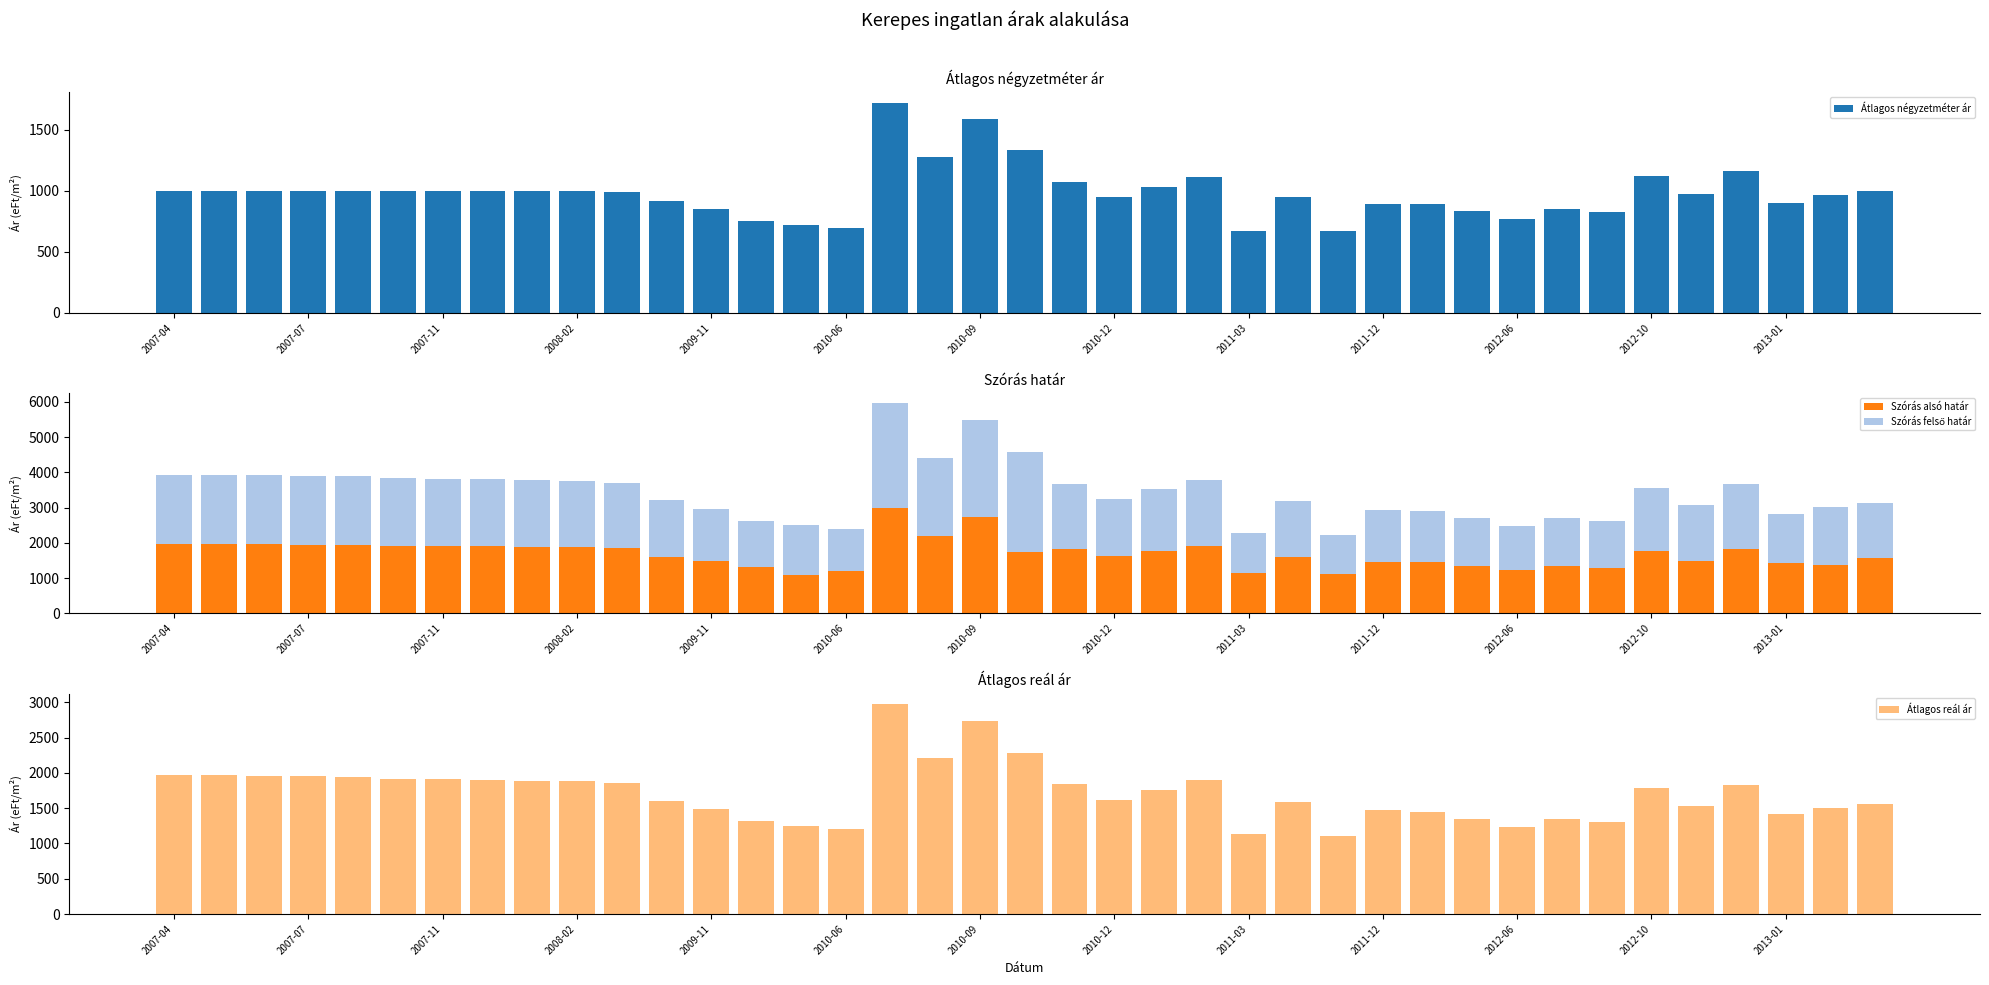

What is the lowest value of the Szórás alsó határ series?

1086